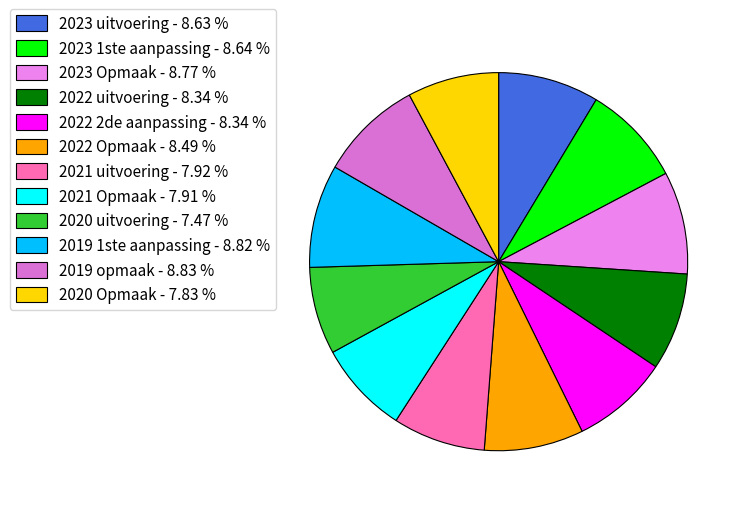

Approximately how many times larger is the value at 2022 uitvoering compared to 2022 2de aanpassing?

1.0